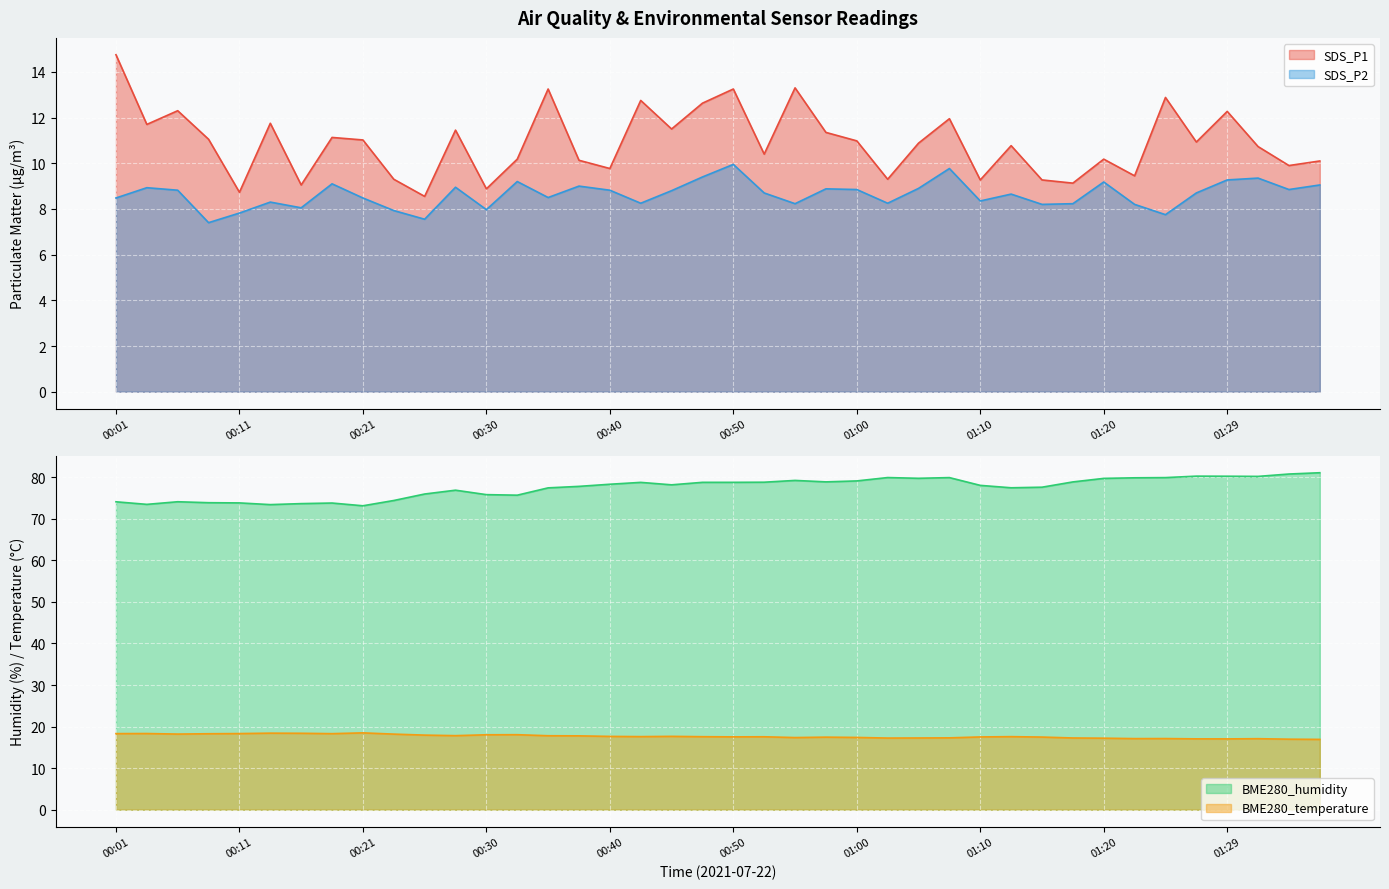

Between 01:27 and 00:33, which is larger?

01:27